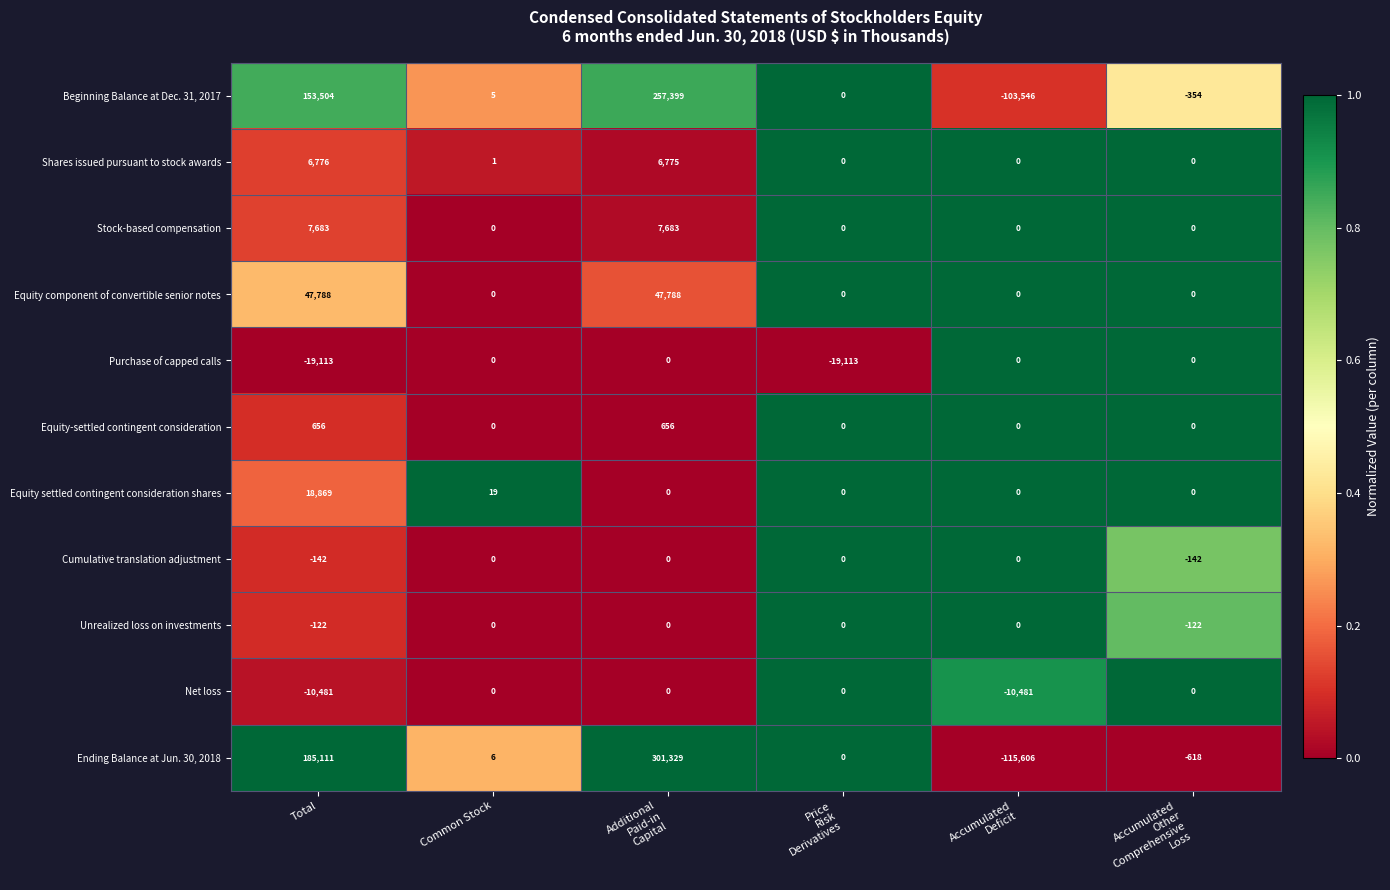

What is the average value of the Unrealized loss on investments series?

-41